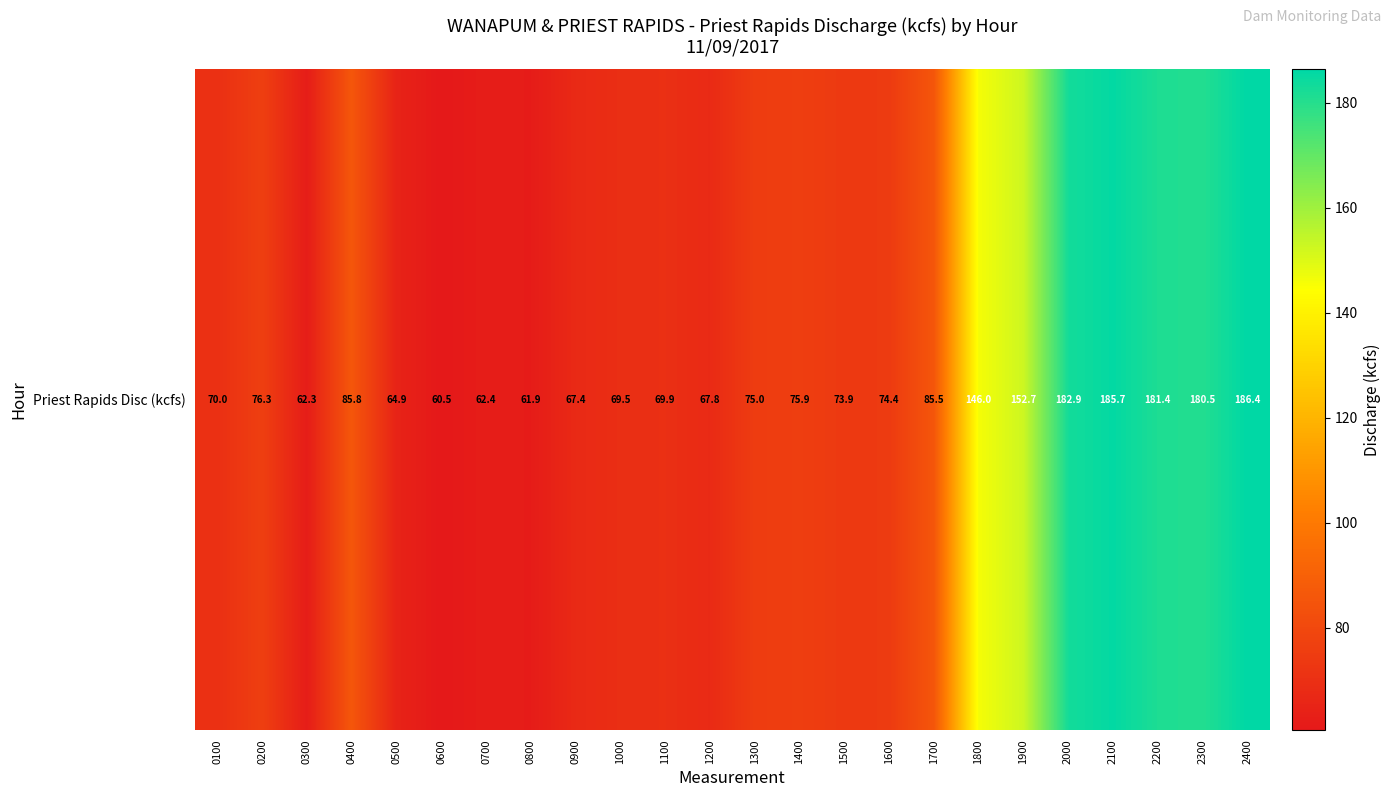

The chart shows a value of 101.3 at 0700. True or false?

False